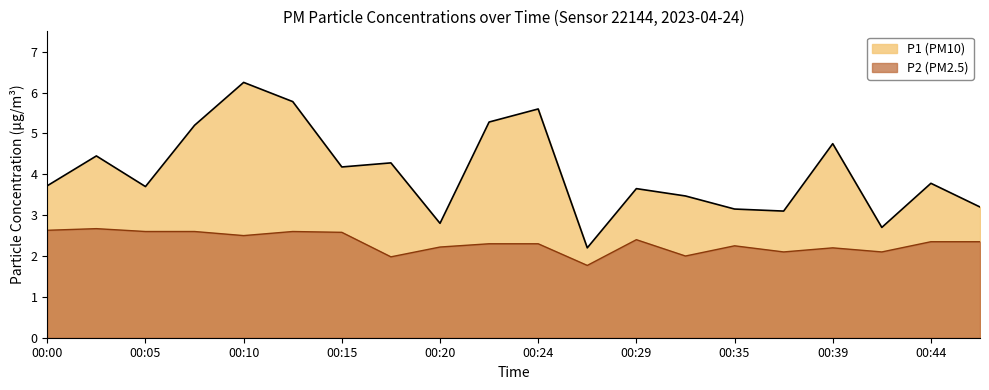

Where is the first local maximum for P2?

00:02